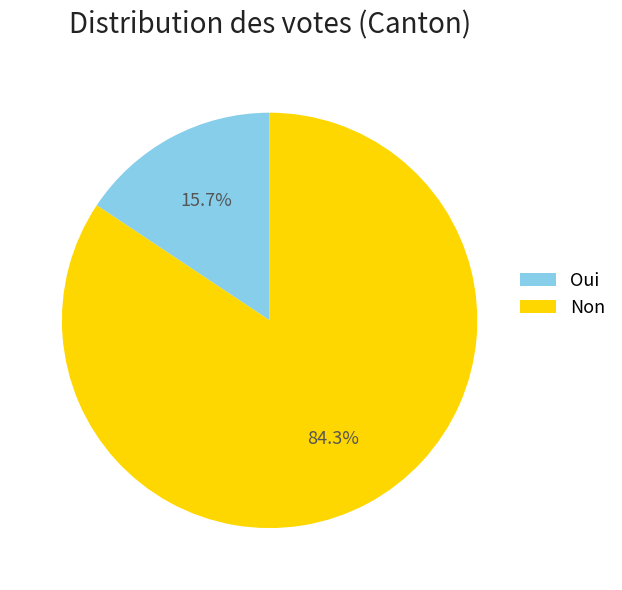

Is there any slice that represents more than half of the pie?

Yes